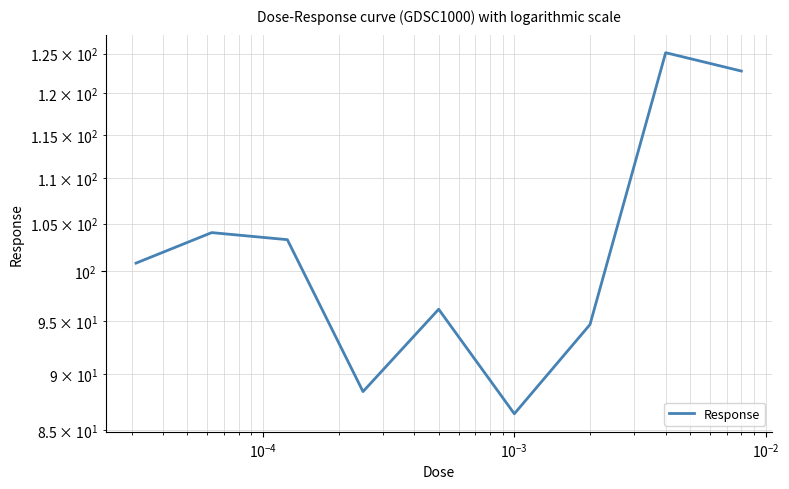

How many points are lower than both their immediate neighbors (excluding endpoints)?

2